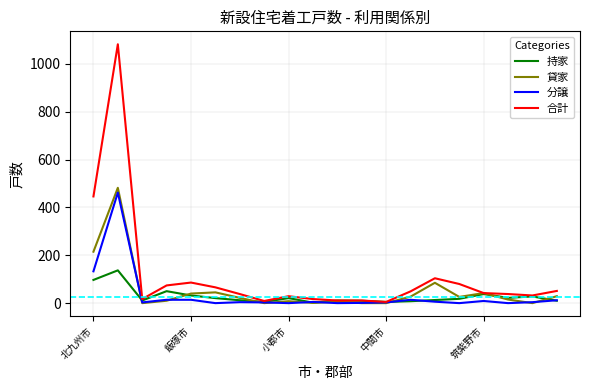

What is the greatest value displayed?

1082